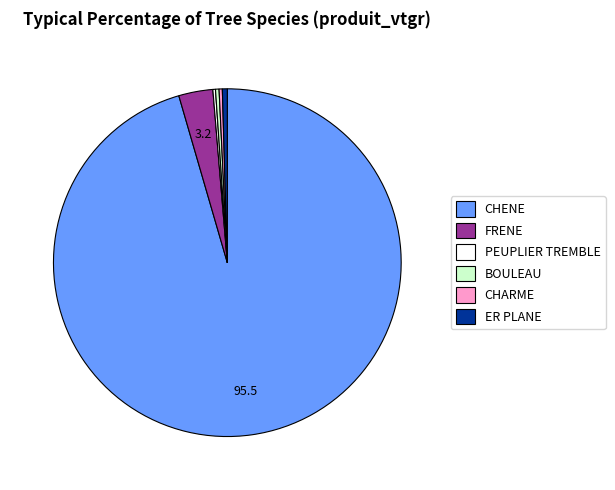

The BOULEAU slice represents 7% of the pie. True or false?

False